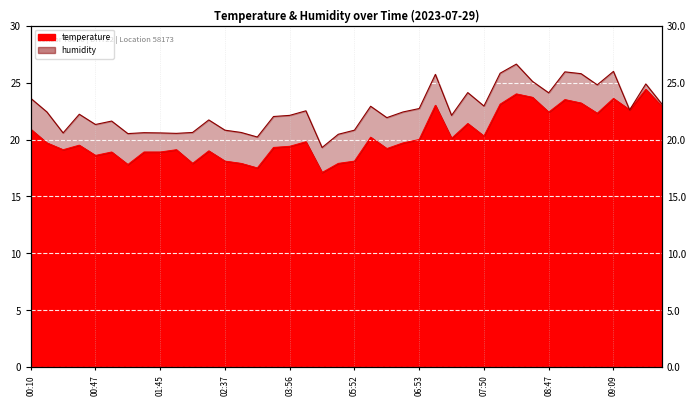

What is the greatest value displayed?

24.4